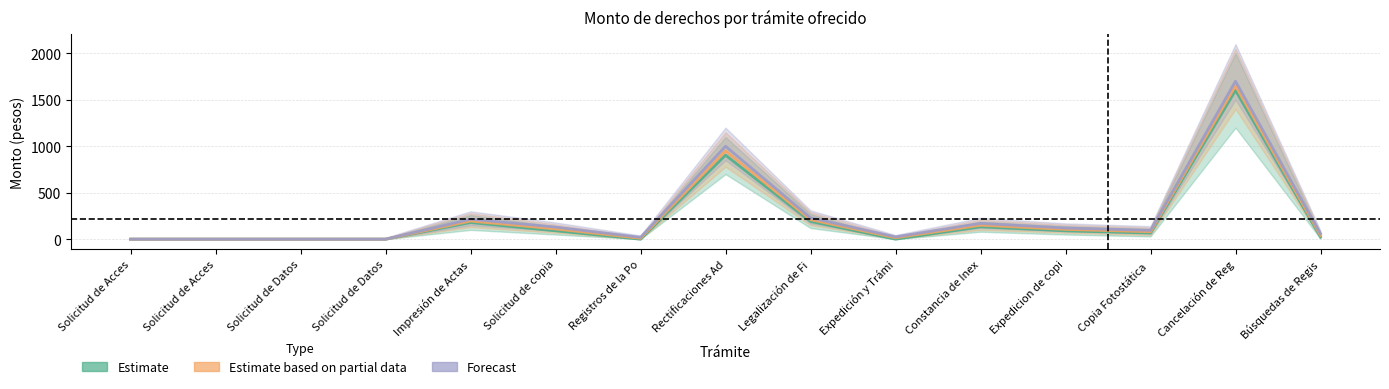

How many interior local valleys does the Estimate based on partial data series have?

3